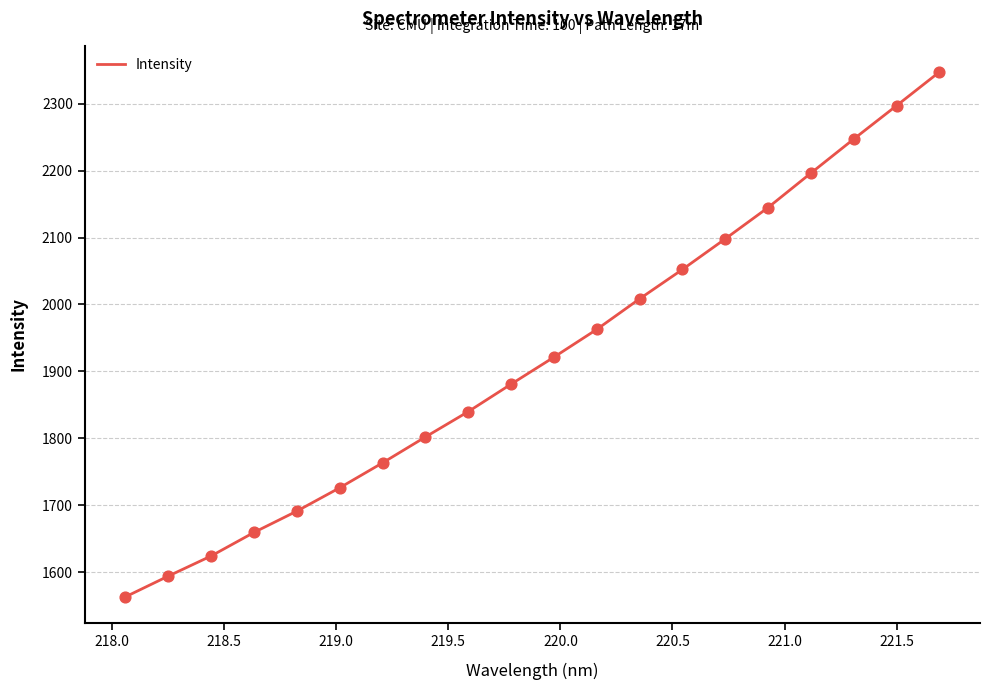

What is the difference between the maximum and minimum values?

784.6